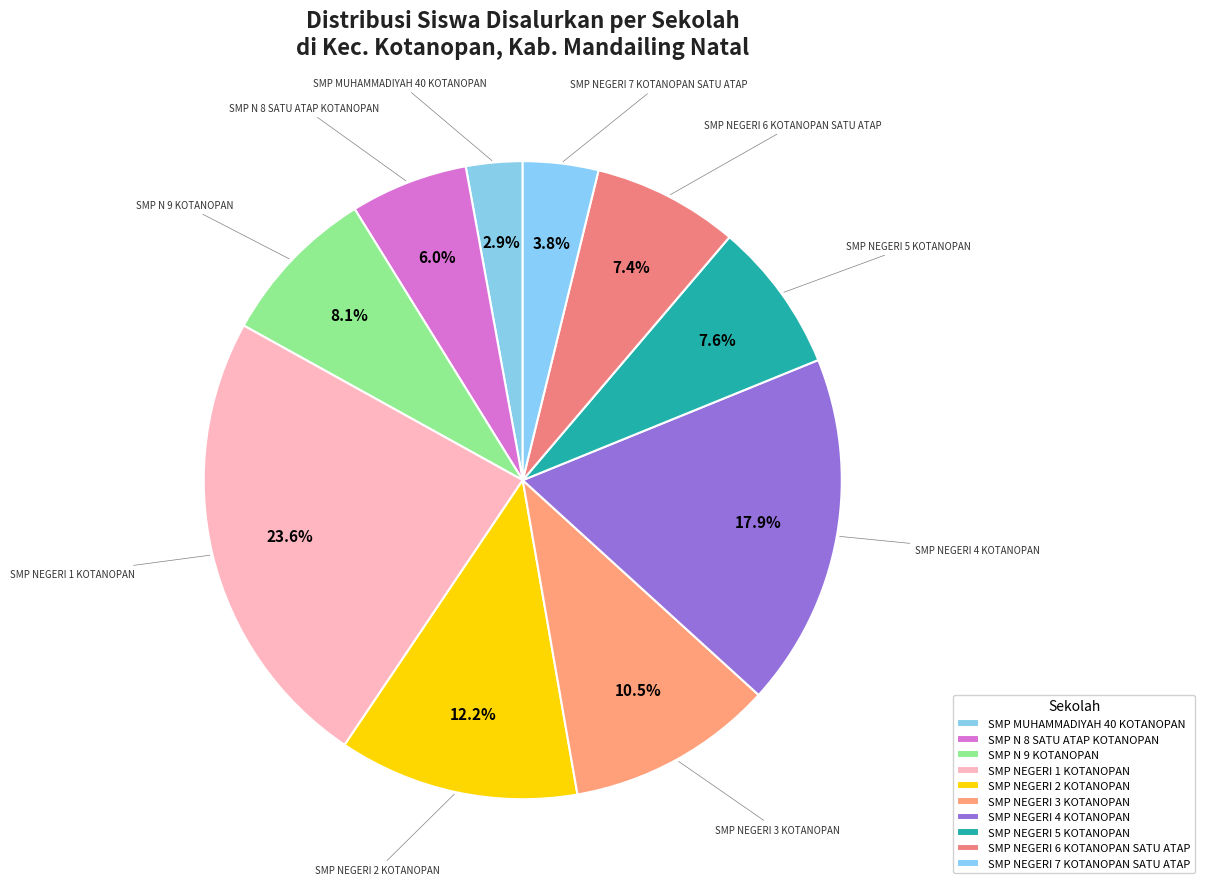

Is SMP NEGERI 2 KOTANOPAN the majority of the pie?

No